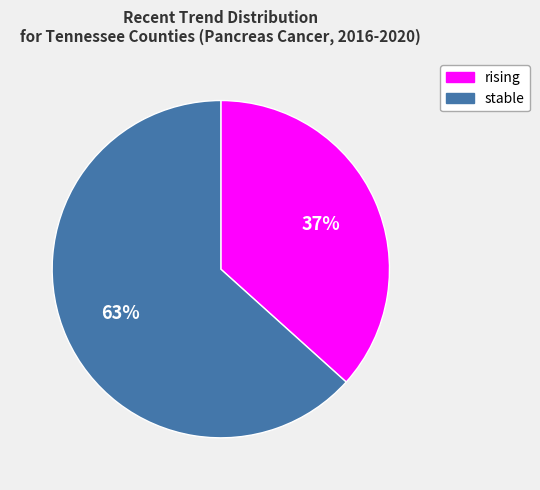

True or false: stable accounts for 70% of the total.

False